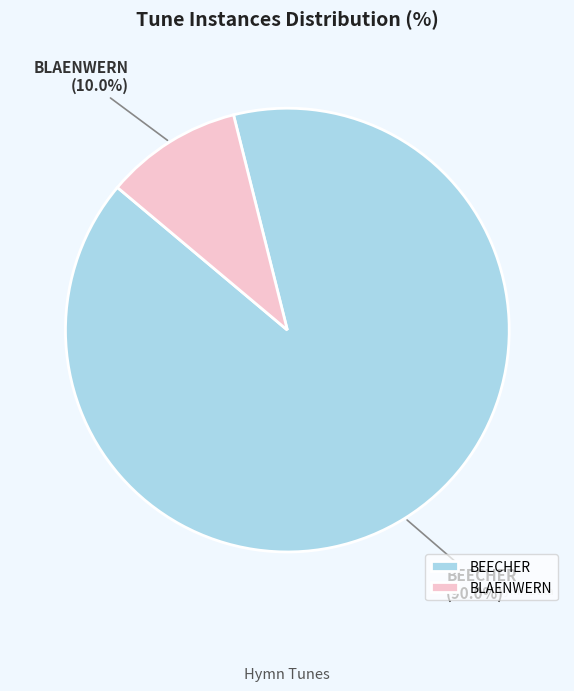

Which category has the biggest portion of the pie?

BEECHER